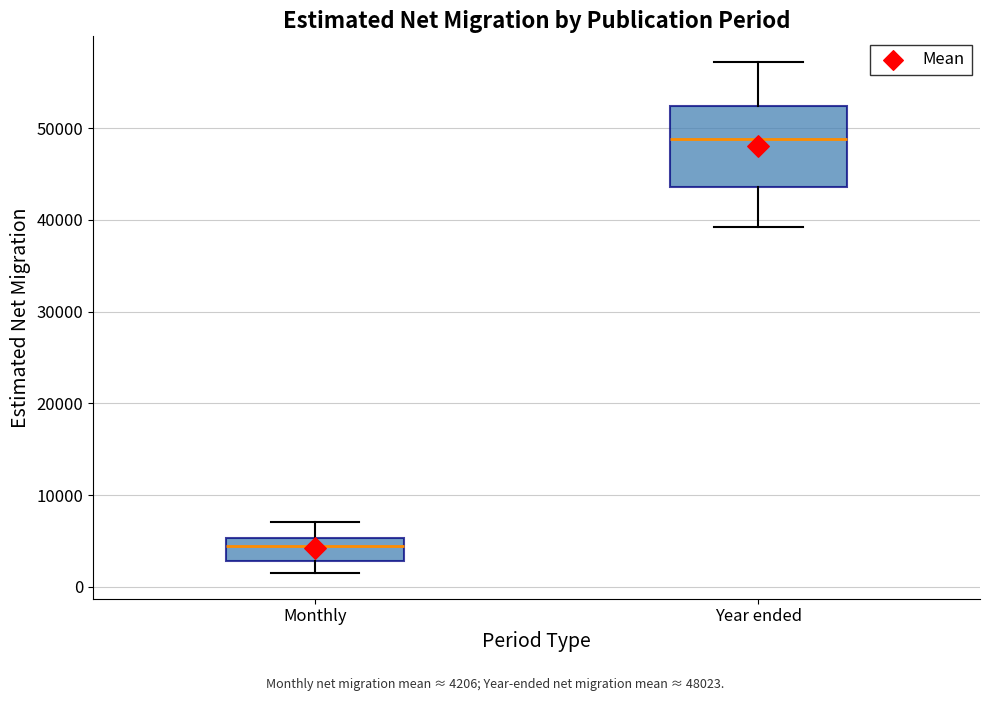

Which box's median line is the highest?

Year ended